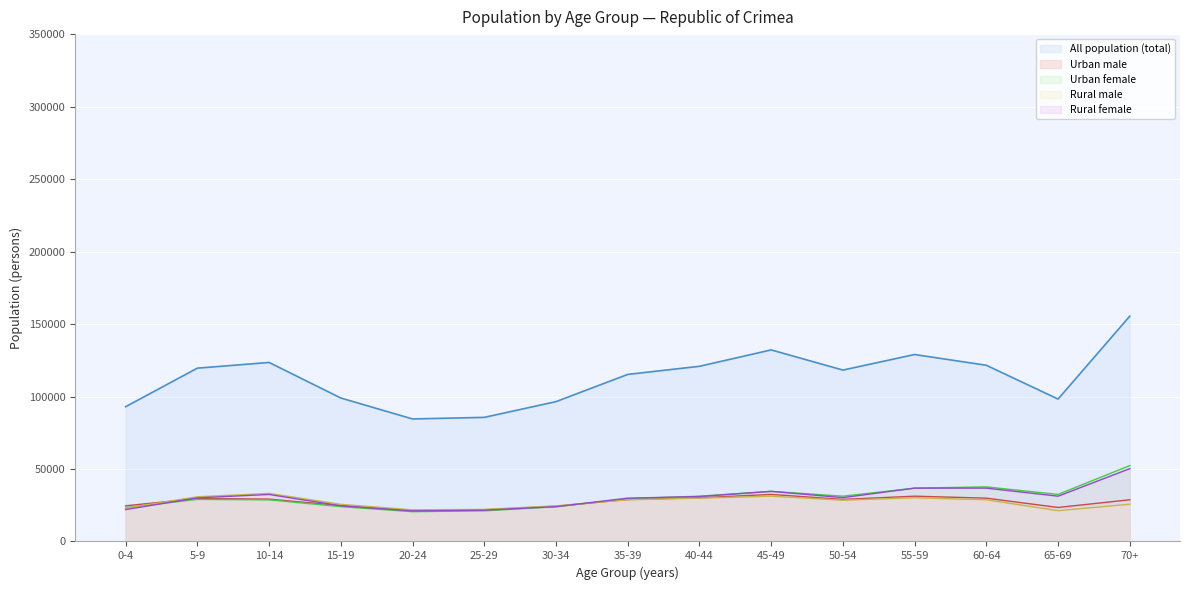

Which has a higher value, 70+ or 60-64?

70+